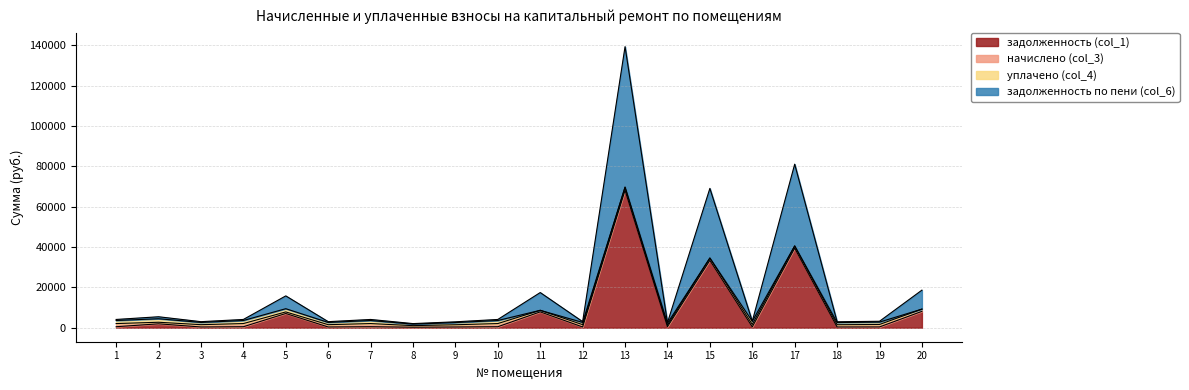

True or false: задолженность по пени (col_6) and задолженность (col_1) intersect in this chart.

False